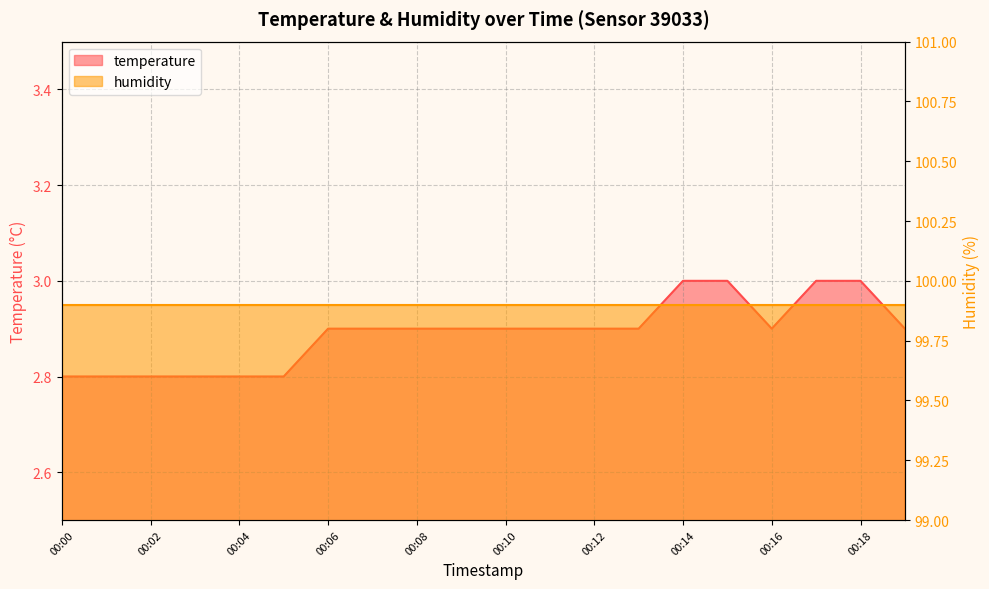

What is the average value?

2.9